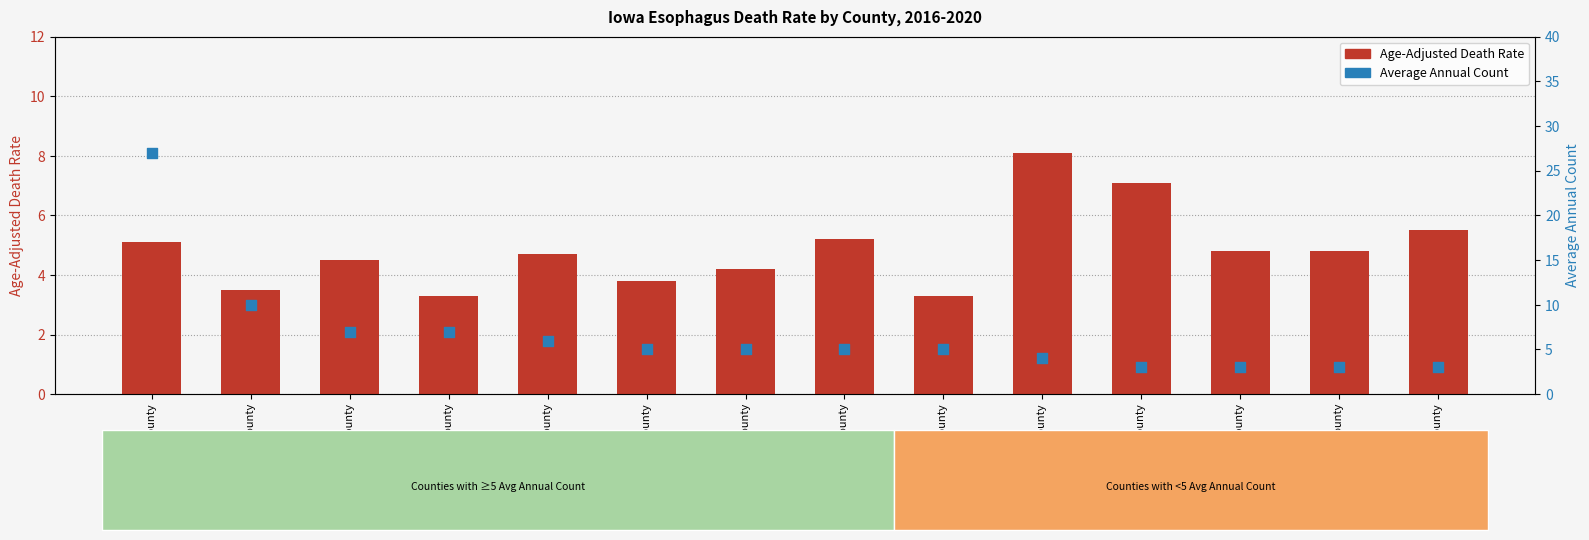

Which series has the largest Y range (max minus min)?

Average Annual Count